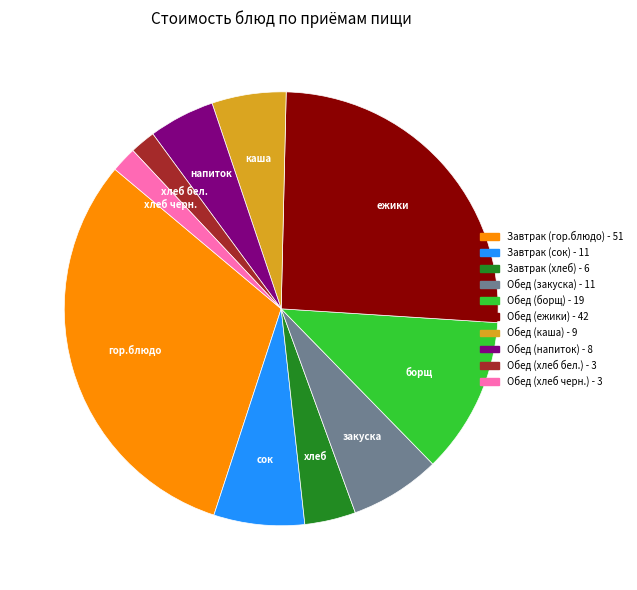

Is the sum of Обед (закуска) and Обед (борщ) greater than half?

No